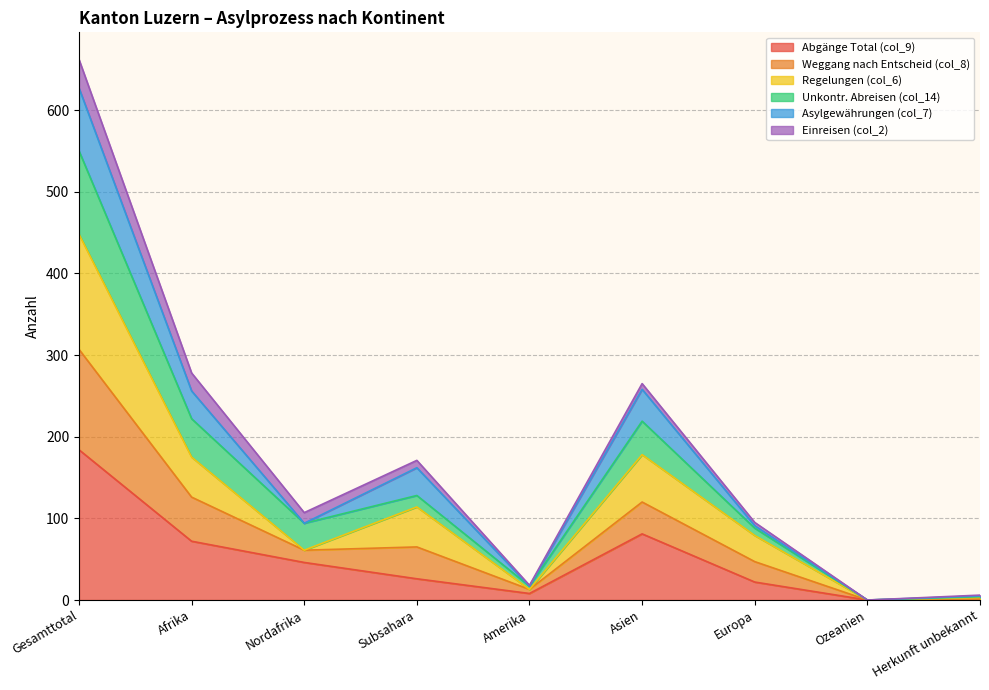

At which label does Unkontr. Abreisen (col_14) reach its minimum?

Ozeanien